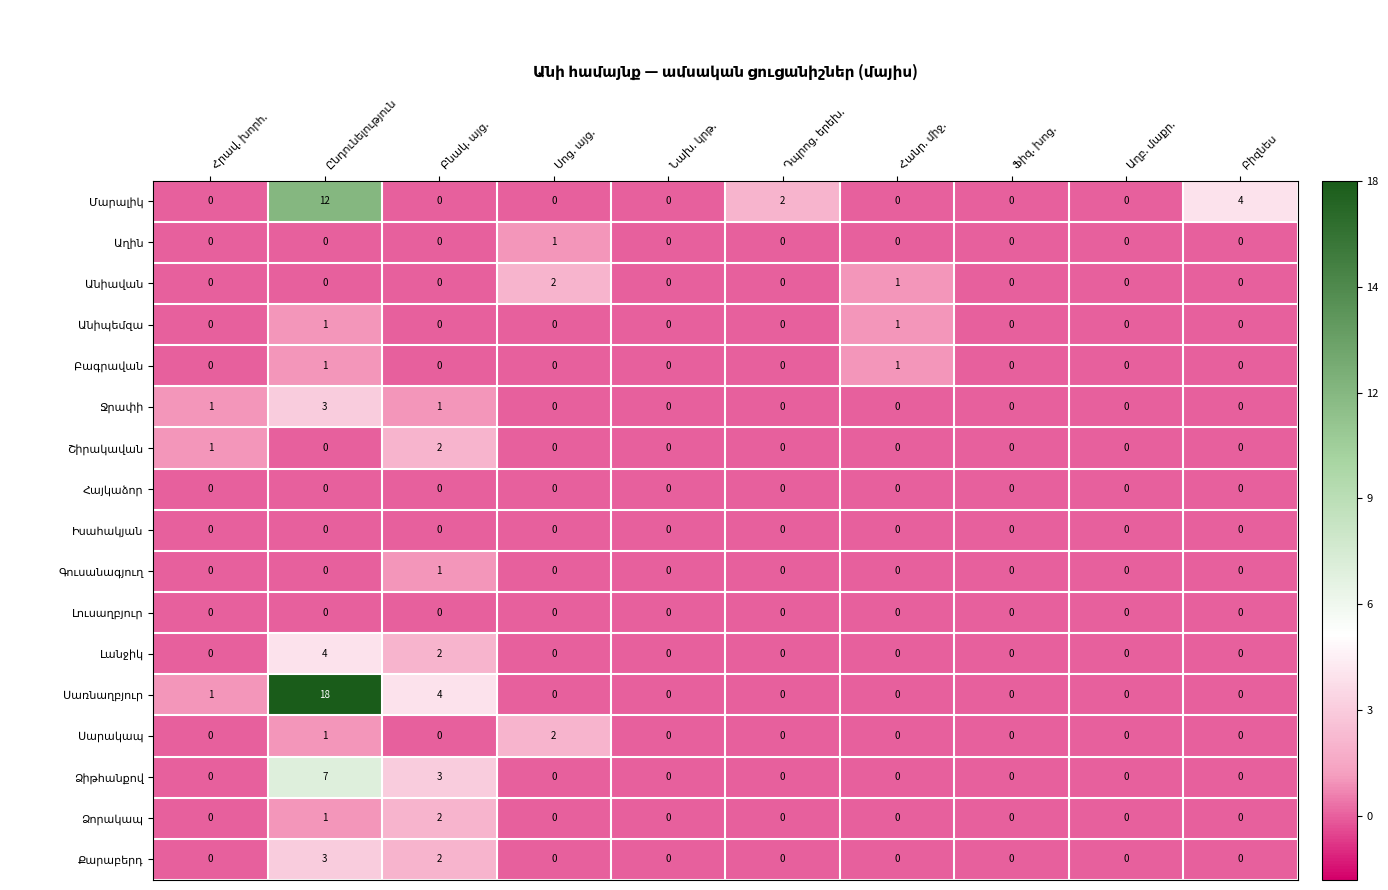

What is the greatest value displayed?

18